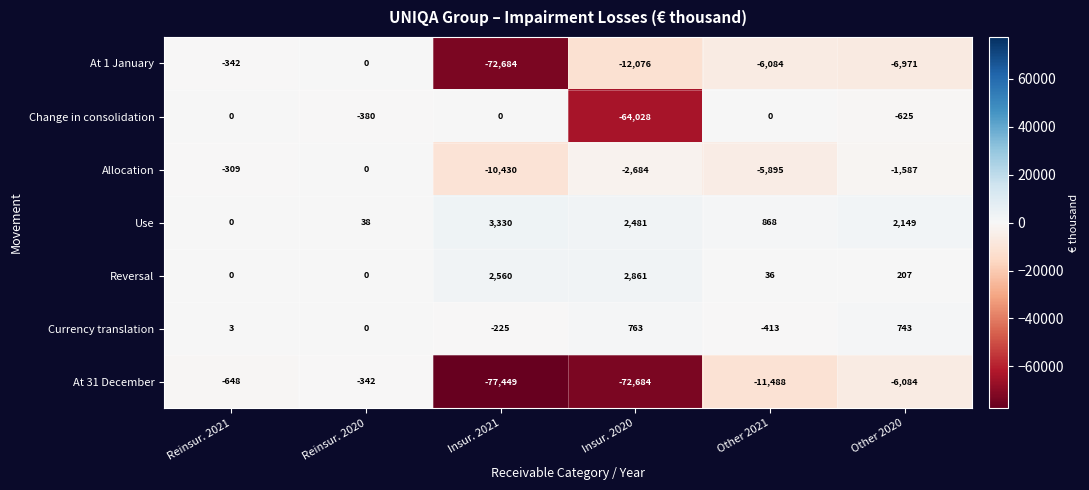

True or false: At 1 January has a value of -342 at Reinsur. 2021.

True